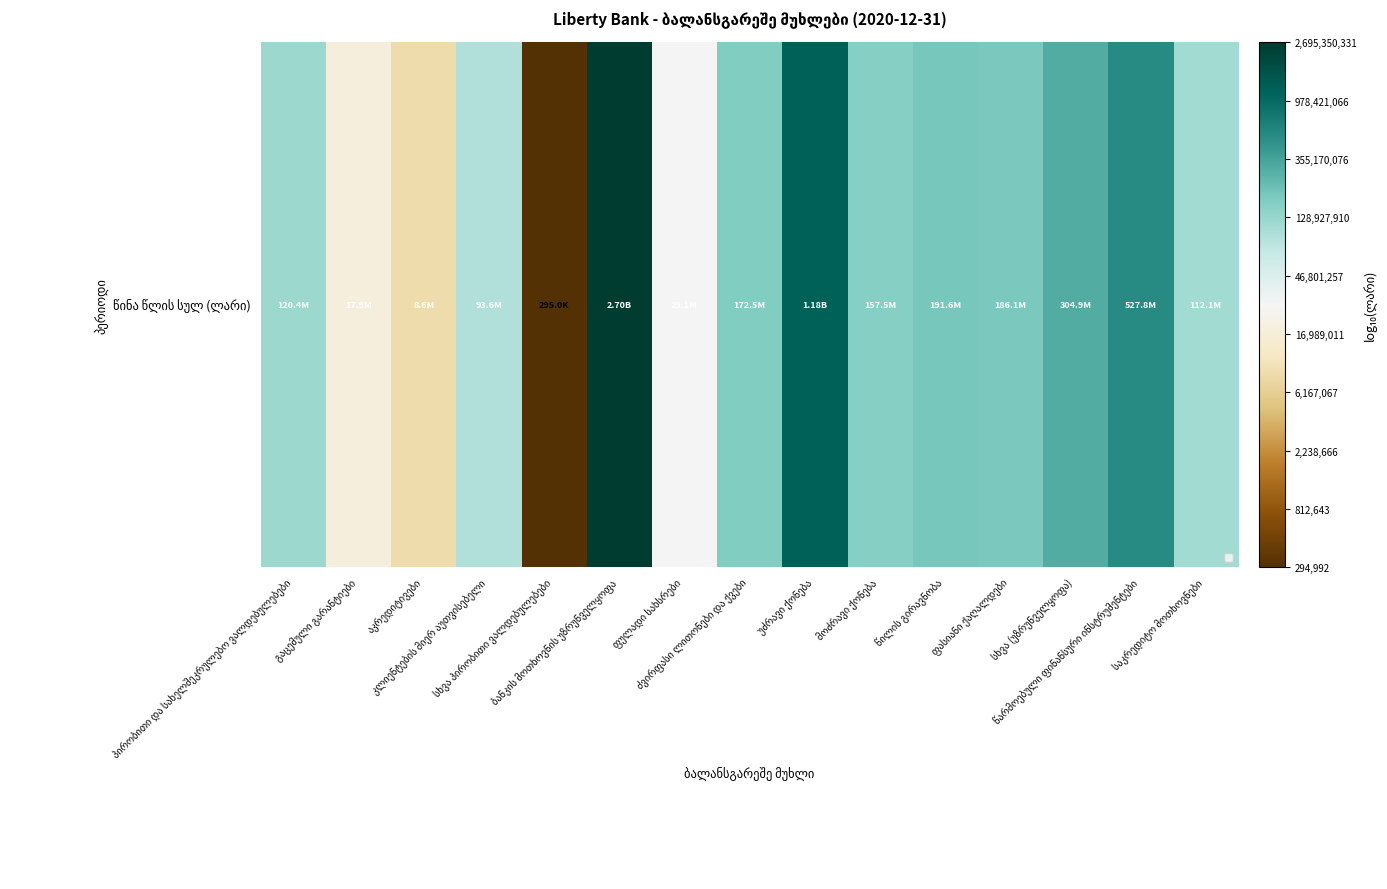

Which has a higher value, პირობითი და სახელშეკრულებო ვალდებულებები or უძრავი ქონება?

უძრავი ქონება